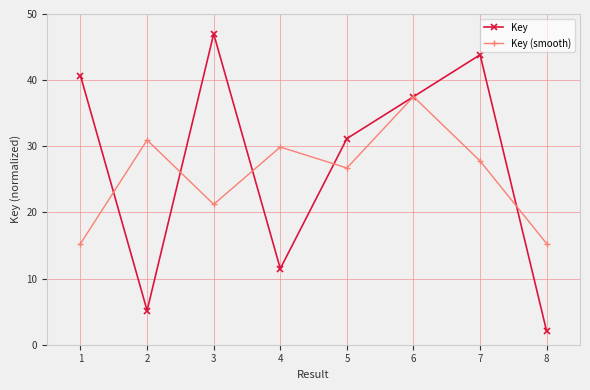

Between which two adjacent categories do Key and Key (smooth) first intersect?

1 and 2